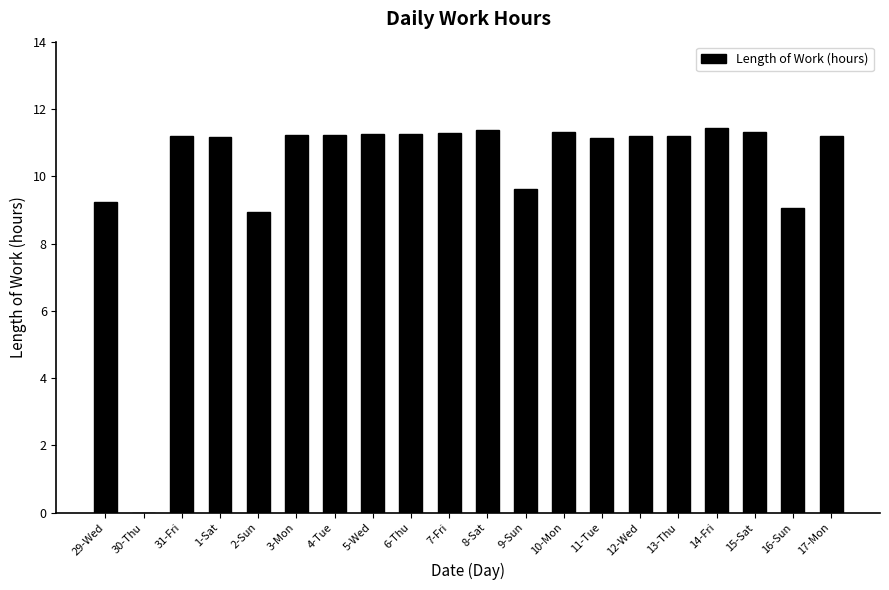

Between 10-Mon and 9-Sun, which is larger?

10-Mon